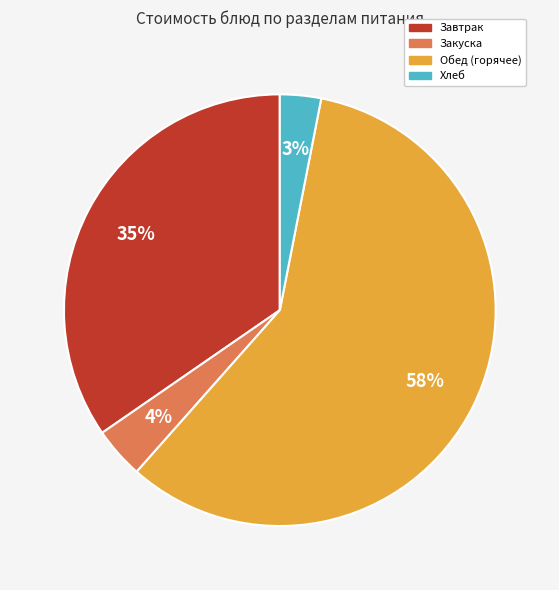

Is there any slice that represents more than half of the pie?

Yes